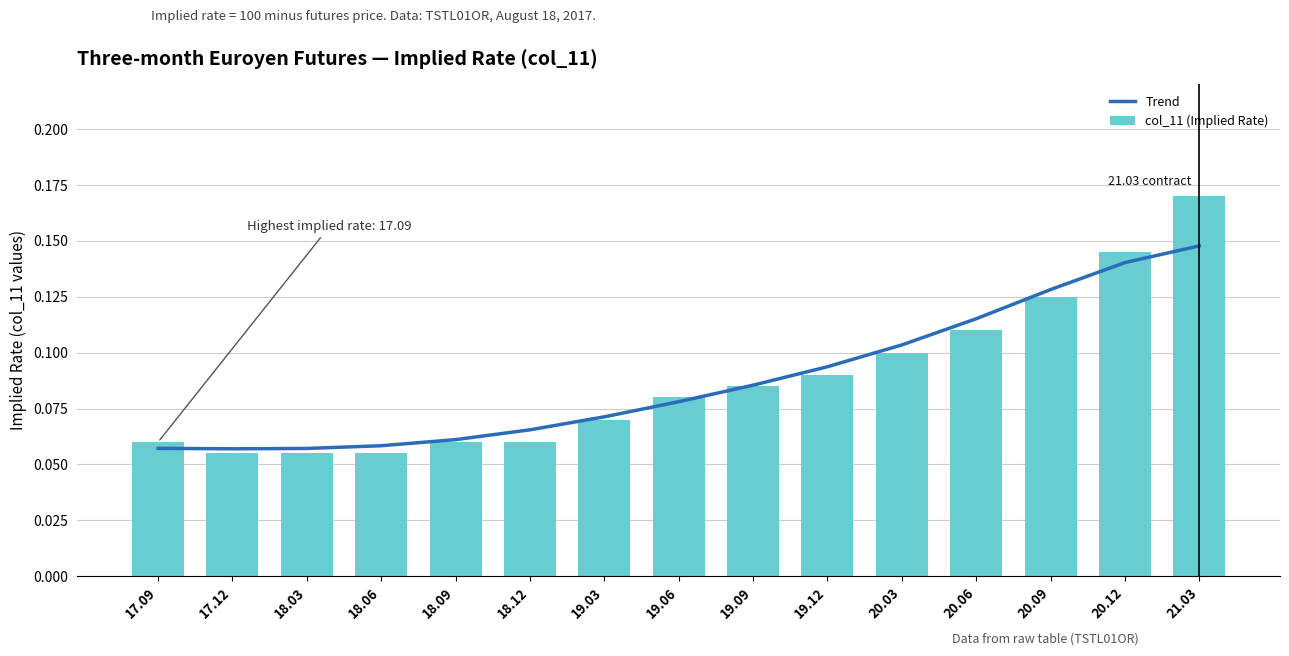

How many groups of bars are there?

15